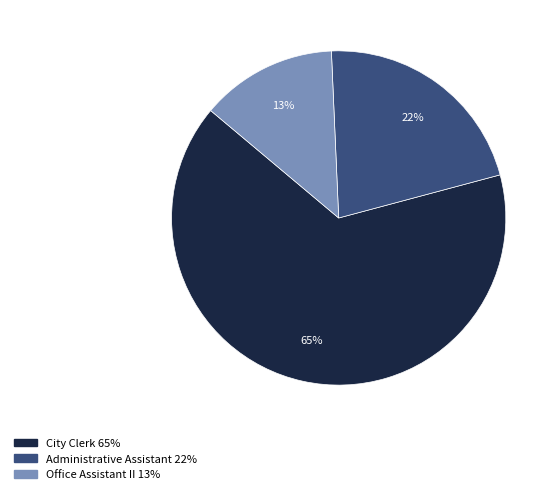

Does any single category account for the majority?

Yes